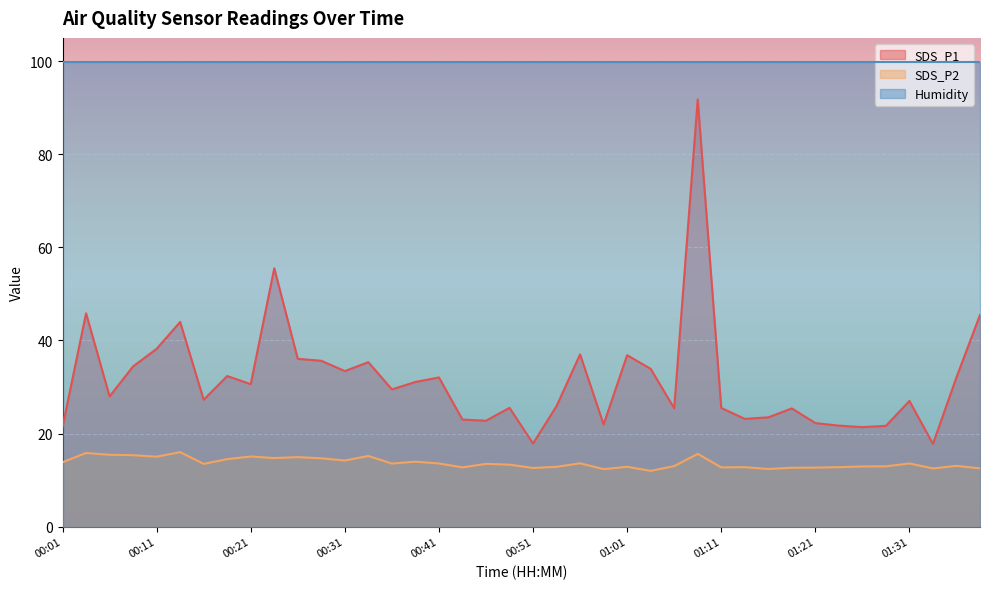

Count the number of categories in the chart.

40